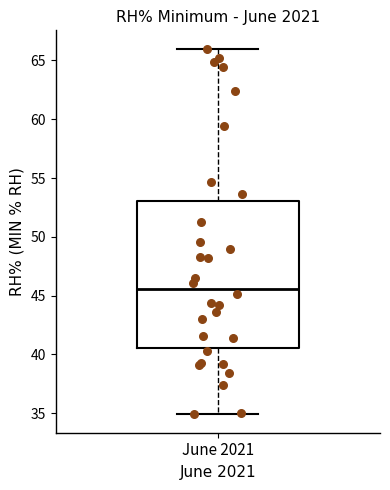

Transcribe this box plot: give where the median line is, the range the box spans, and where the two whiskers end, as read against the y-axis. The values are not printed on the chart, so give them approximately, as read against the axis.

median 45.5, box 40.5 to 53.0, whiskers 35.0 to 66.0